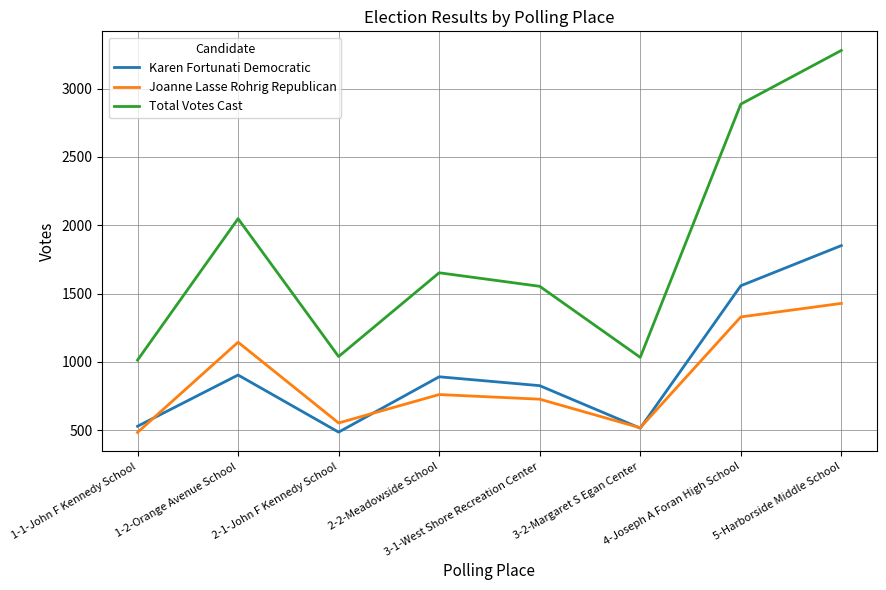

True or false: Total Votes Cast and Karen Fortunati Democratic cross at least once.

False